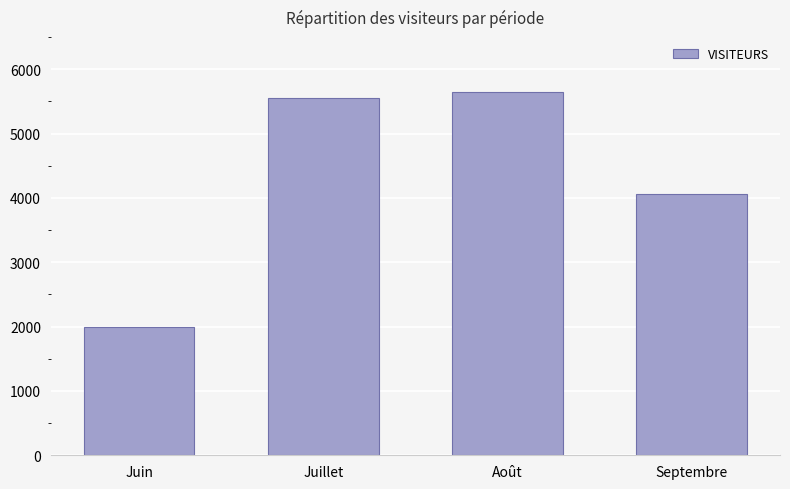

What is the sum of the values at Juin and Septembre?

6060